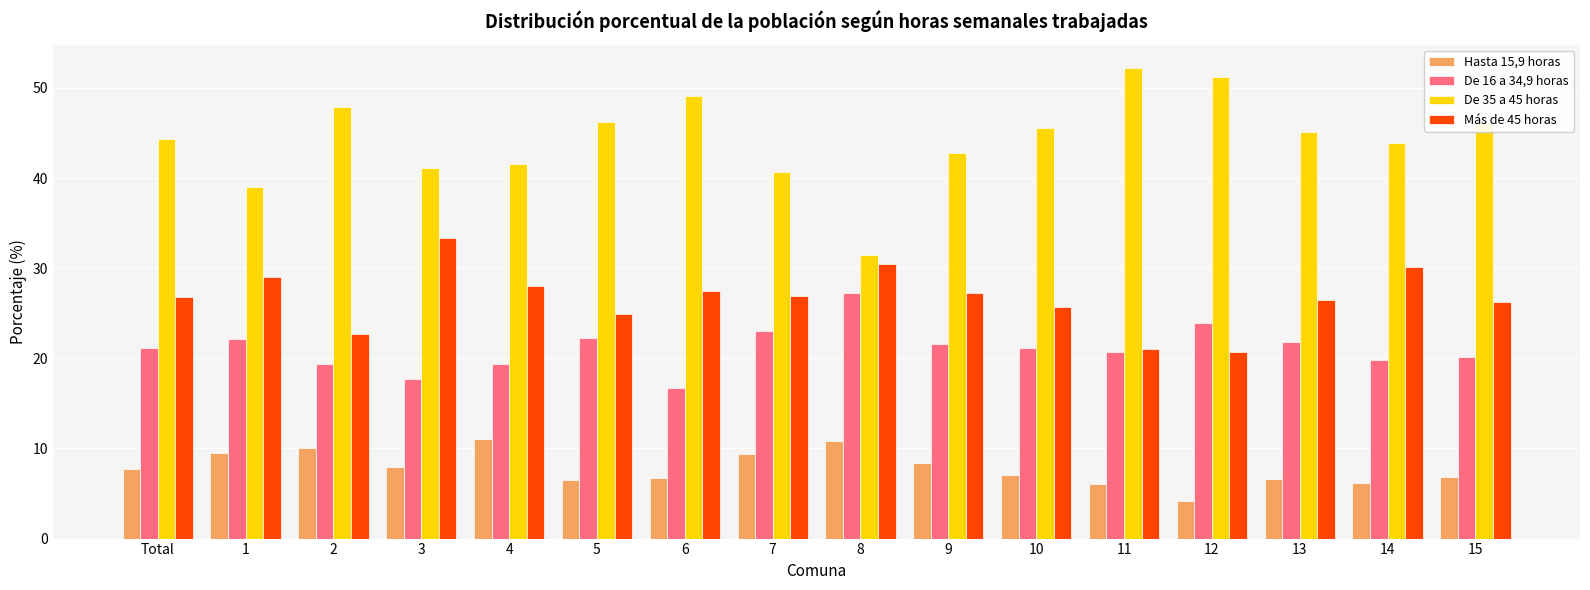

What is the spread (max minus min) of values at Total?

36.6